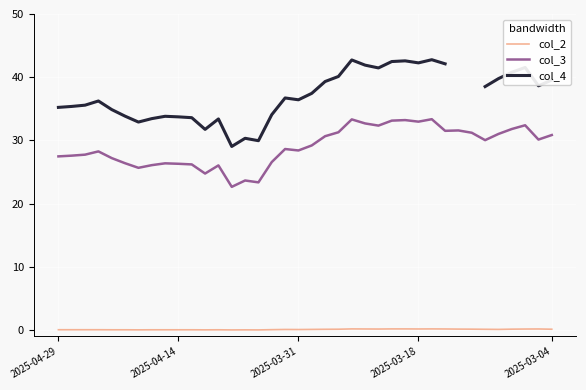

List the series in order of their peak value, lowest first.

col_2, col_3, col_4